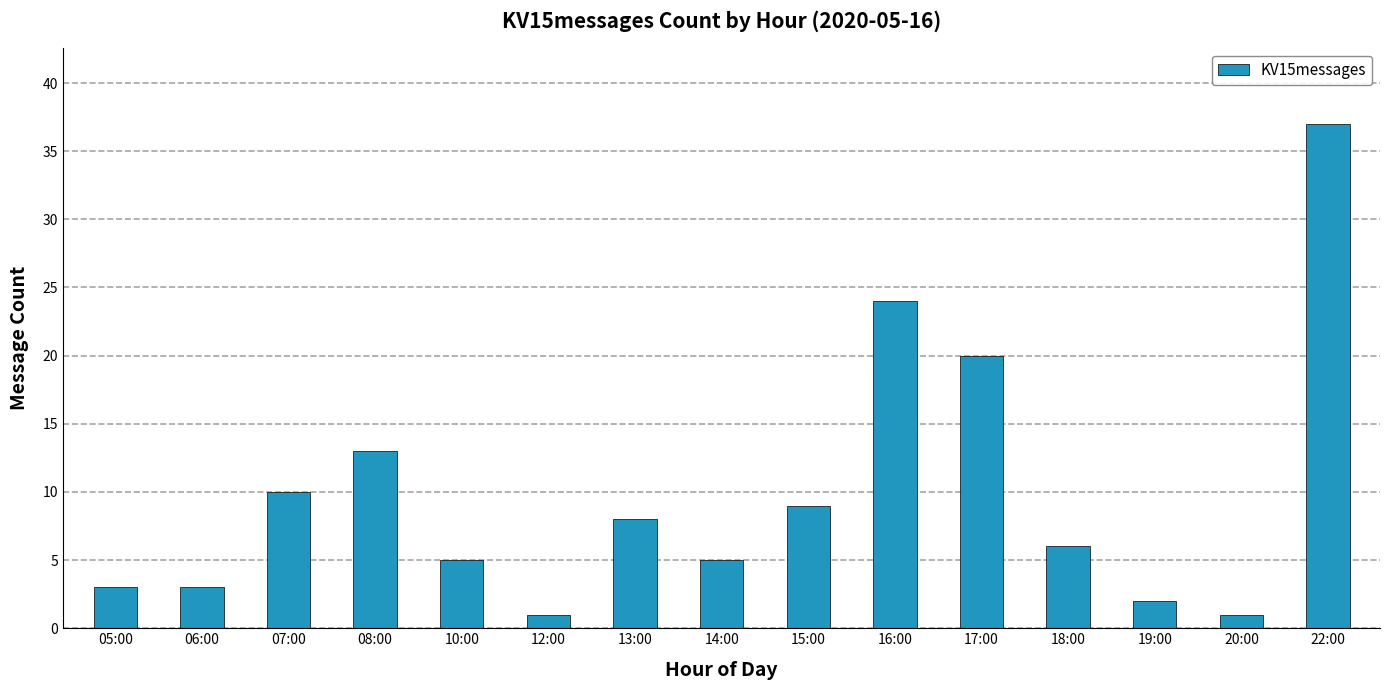

How many values are below 6?

7